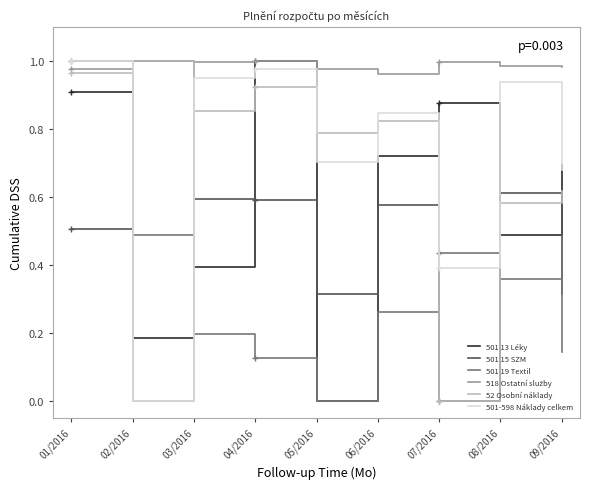

What position from the right is 05/2016?

5